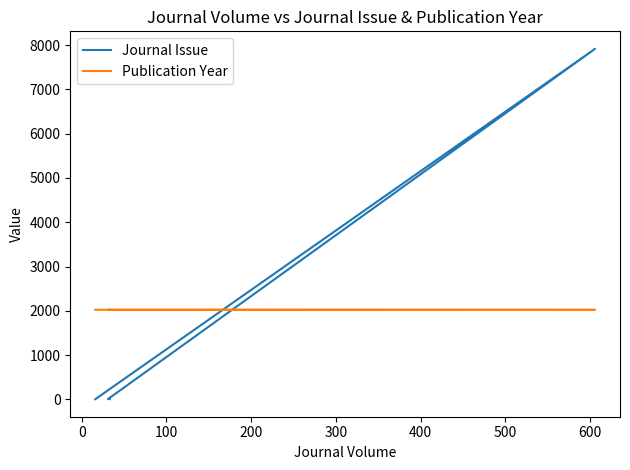

What are all the series names shown in the legend?

Journal Issue, Publication Year